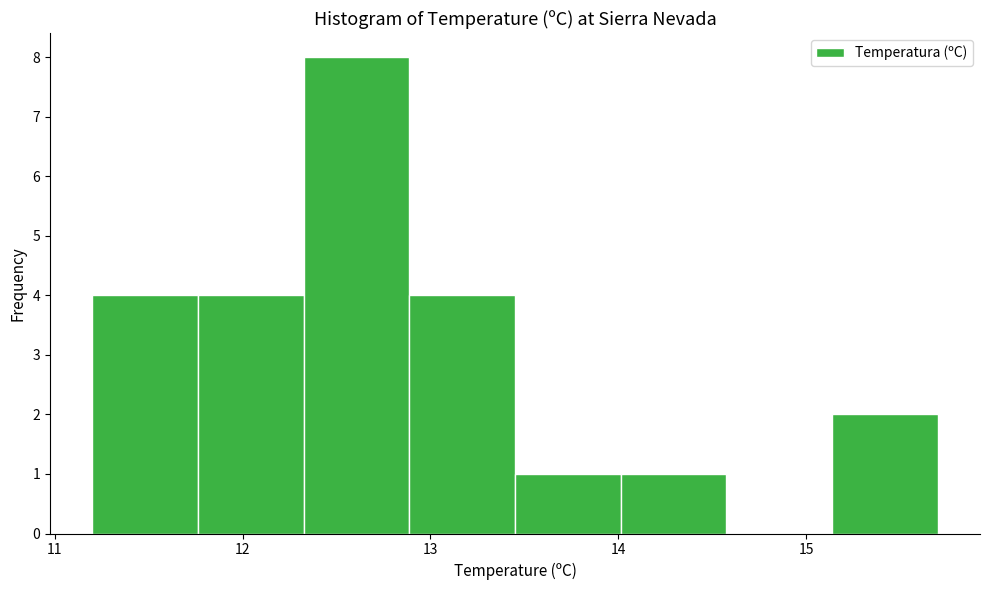

Reading left to right, list every bar in this chart as the range it spans on the x-axis followed by its height. Neither the bar edges nor the heights are printed on the chart, so give them approximately, as read against the axes.

11.2 to 11.8: 4
11.8 to 12.3: 4
12.3 to 12.9: 8
12.9 to 13.5: 4
13.5 to 14.0: 1
14.0 to 14.6: 1
14.6 to 15.1: 0
15.1 to 15.7: 2